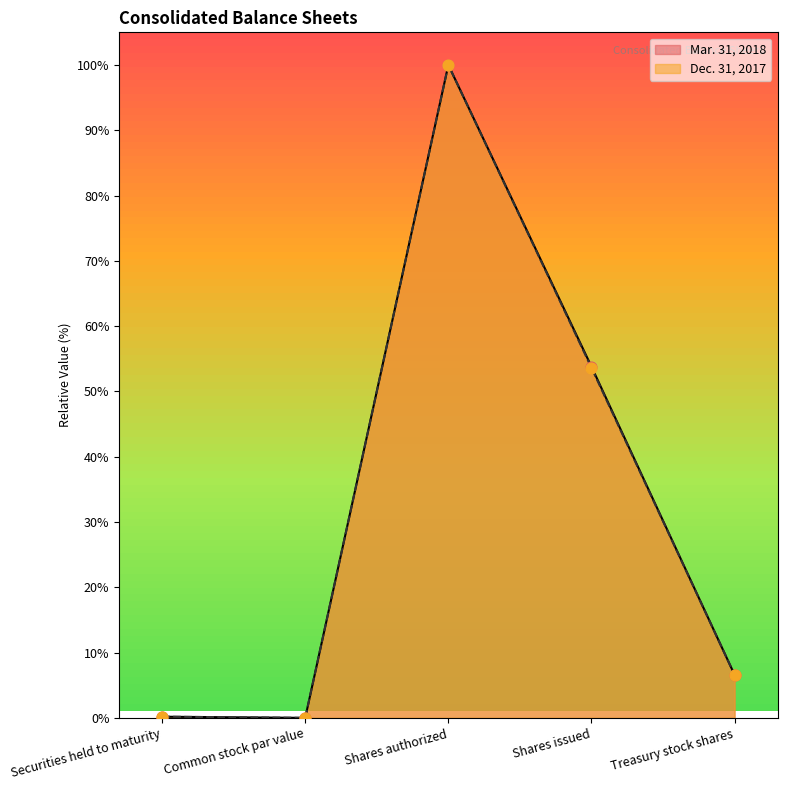

Which series reaches the minimum Y coordinate?

Mar. 31, 2018